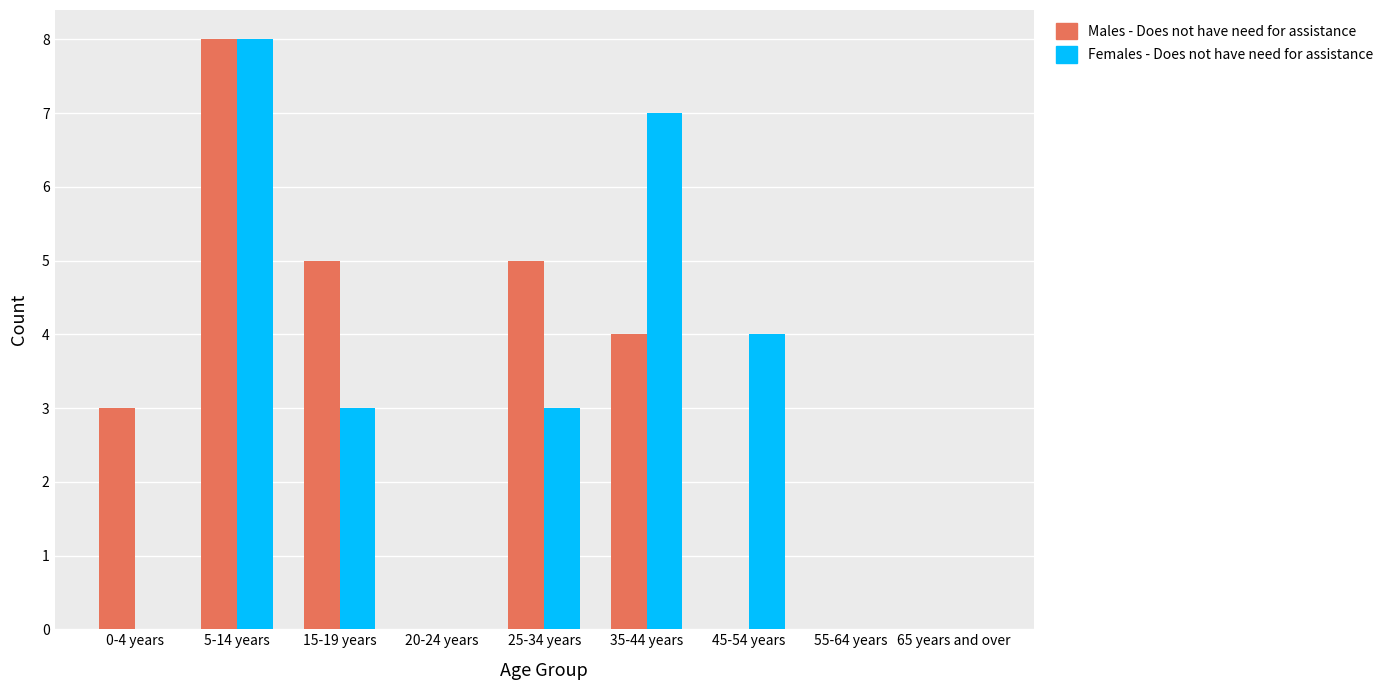

The value of Females - Does not have need for assistance at 5-14 years is 8. True or false?

True